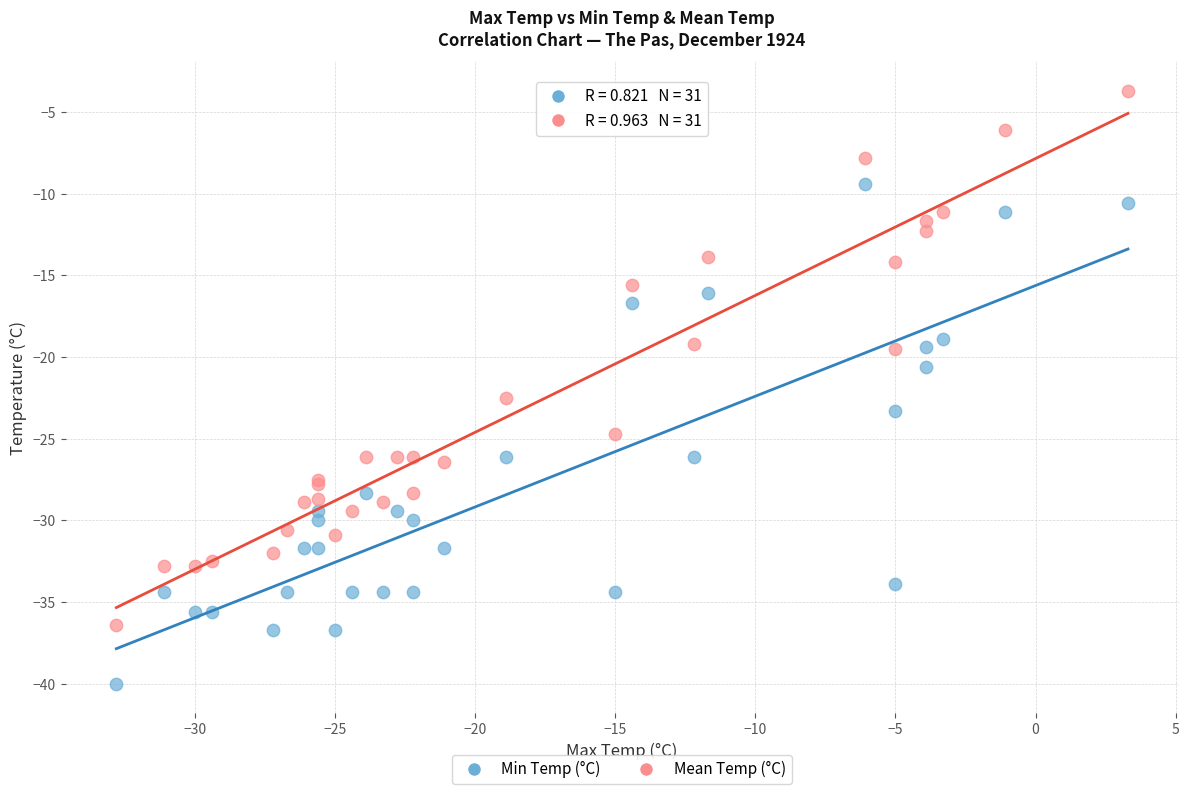

Which series reaches the maximum Y coordinate?

Mean Temp (°C)